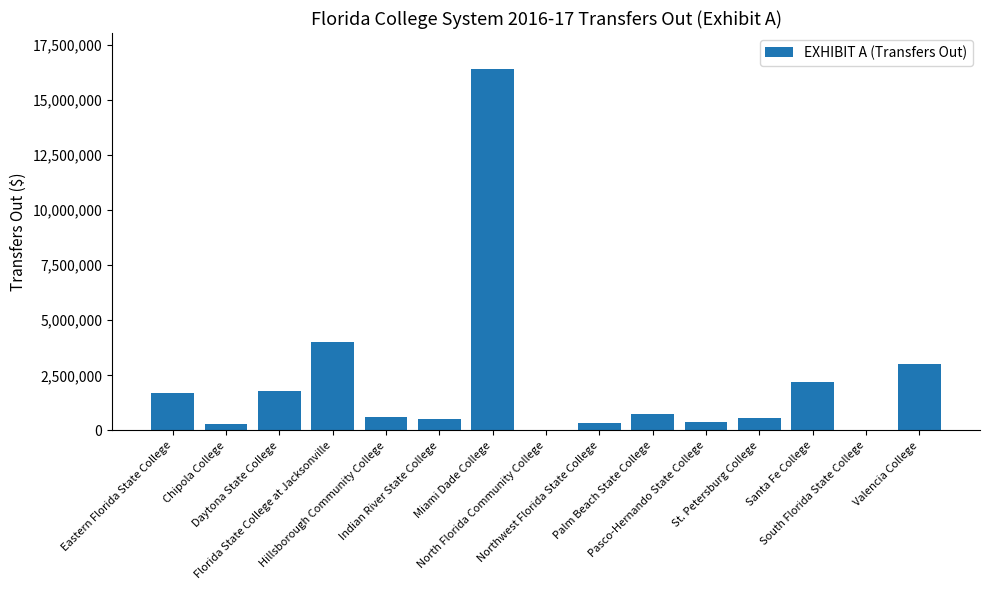

What is the greatest value displayed?

16393262